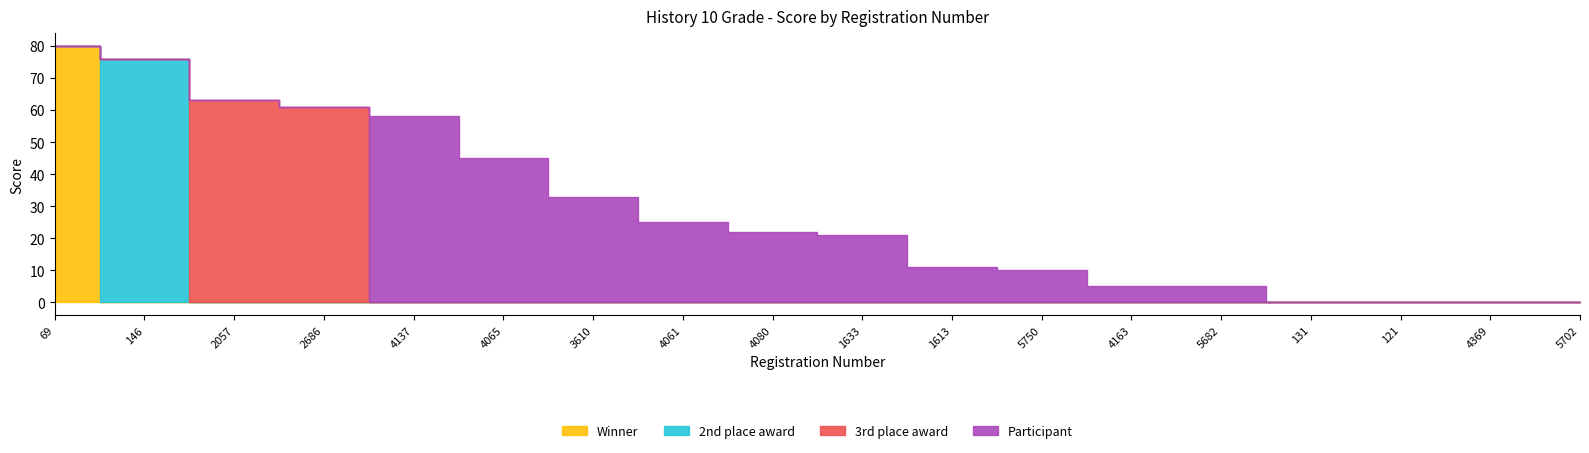

True or false: Participant and Winner cross at least once.

False